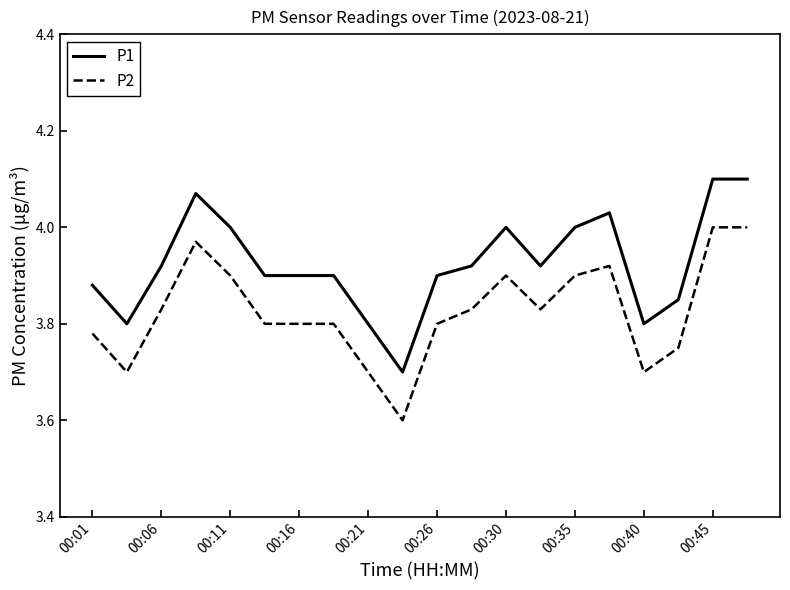

Rank the series by their maximum value, from highest to lowest.

P1, P2